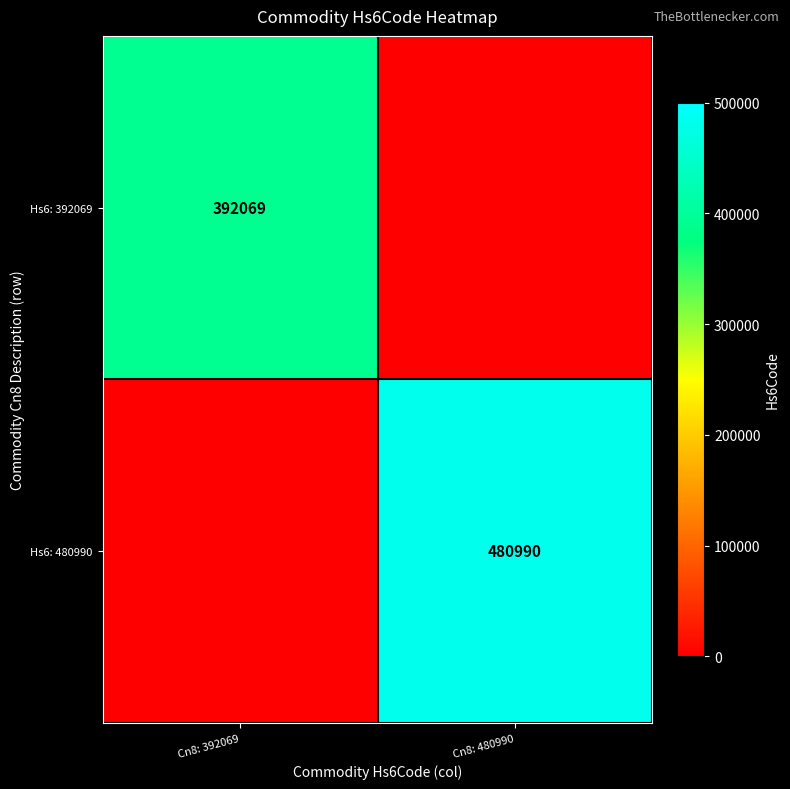

Is it true that Hs6: 480990 equals 824985 at Cn8: 480990?

False